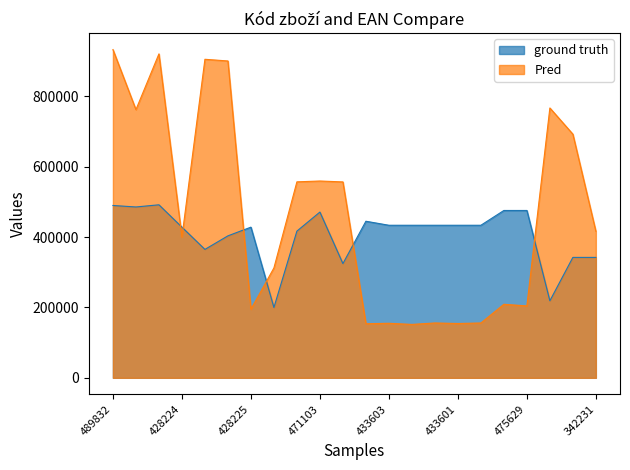

Which has a higher value, 471103 or 403494?

471103